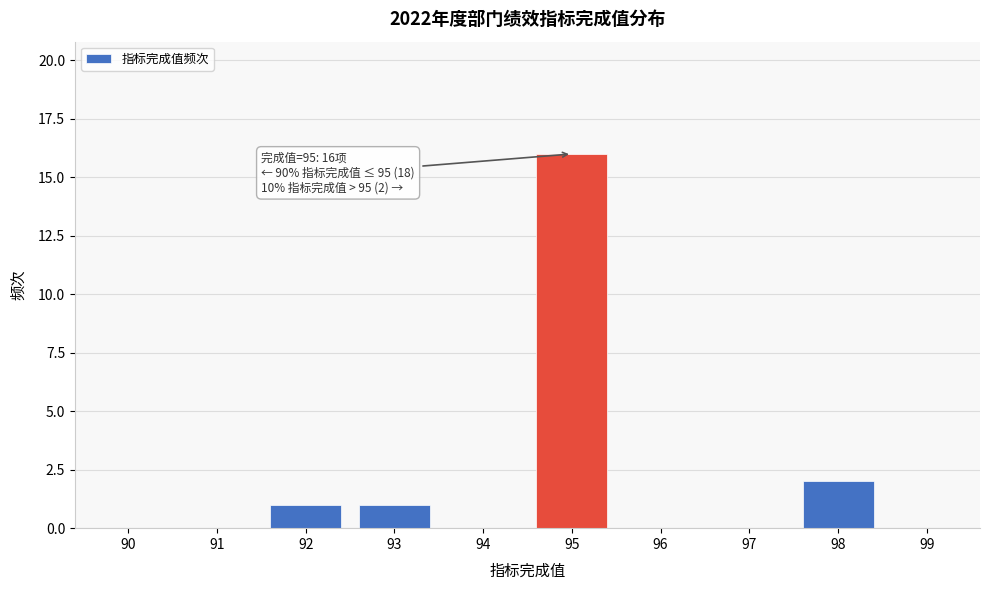

Reading left to right, transcribe all the data shown in this chart.

90=0	91=0	92=1	93=1	94=0	95=16	96=0	97=0	98=2	99=0